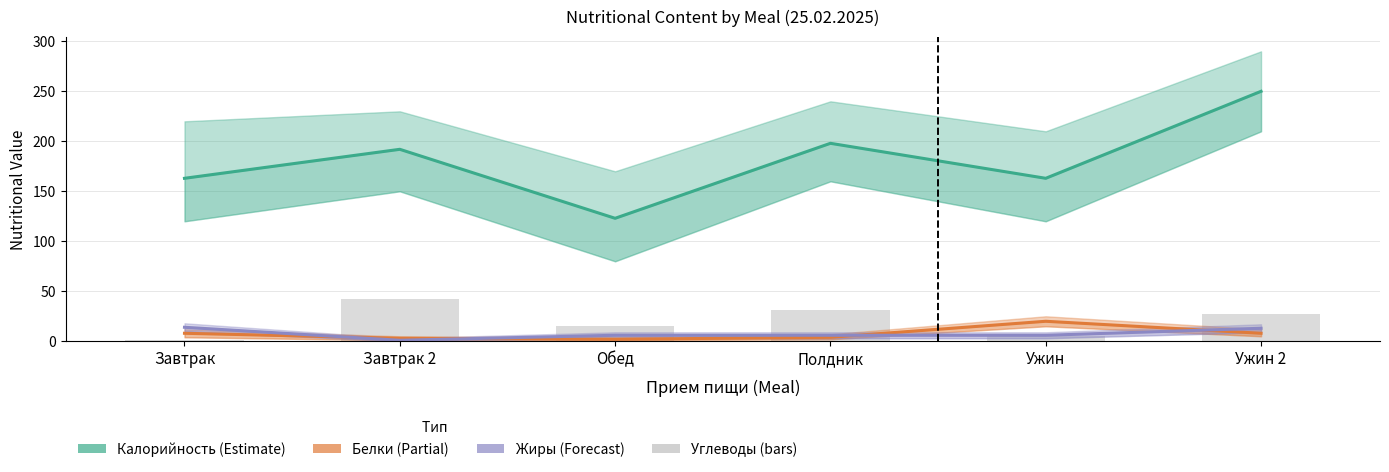

Which series has the largest total across all categories?

Калорийность (Estimate)